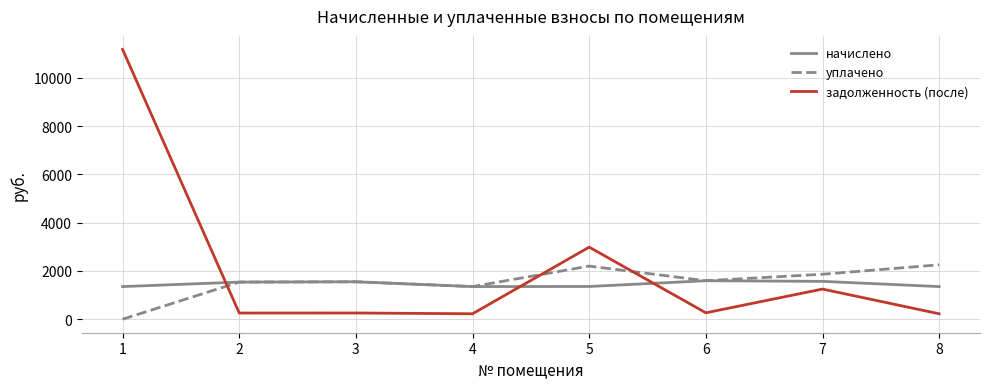

In начислено, how many points are lower than both neighbors (excluding endpoints)?

1